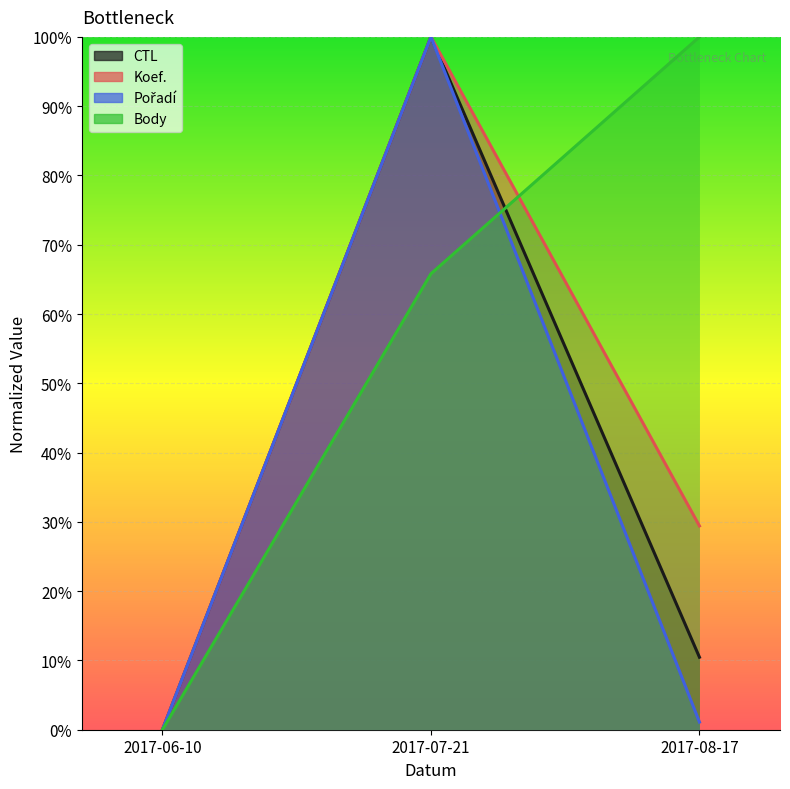

Reading left to right, list all the values displayed in this chart.

CTL: 2017-06-10=0.0	2017-07-21=1.0	2017-08-17=0.1
Koef.: 2017-06-10=0.0	2017-07-21=1.0	2017-08-17=0.3
Pořadí: 2017-06-10=0.0	2017-07-21=1.0	2017-08-17=0.0
Body: 2017-06-10=0.0	2017-07-21=0.7	2017-08-17=1.0